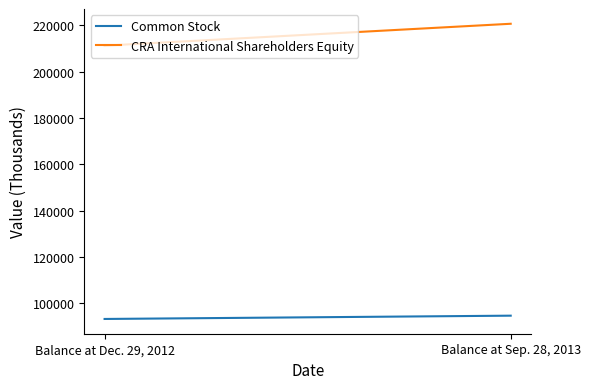

Read the Common Stock value at Balance at Sep. 28, 2013.

94596